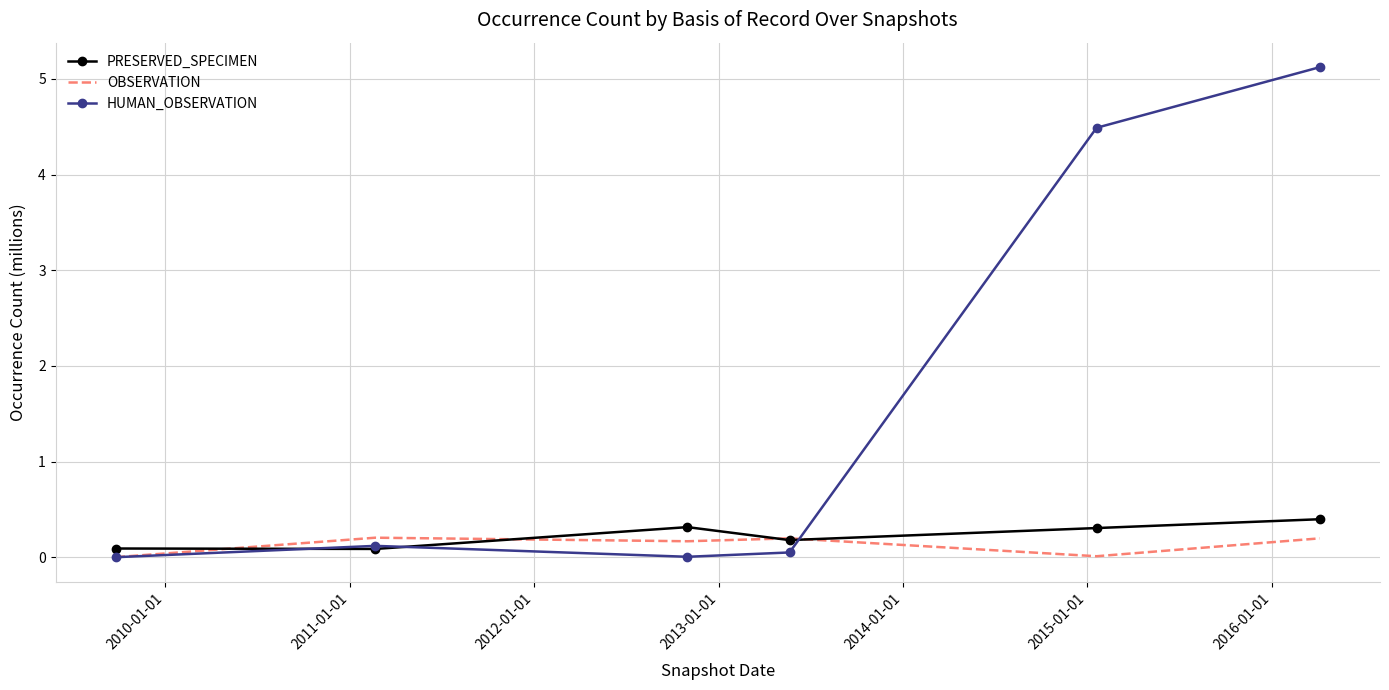

Which series has the widest spread of values?

HUMAN_OBSERVATION